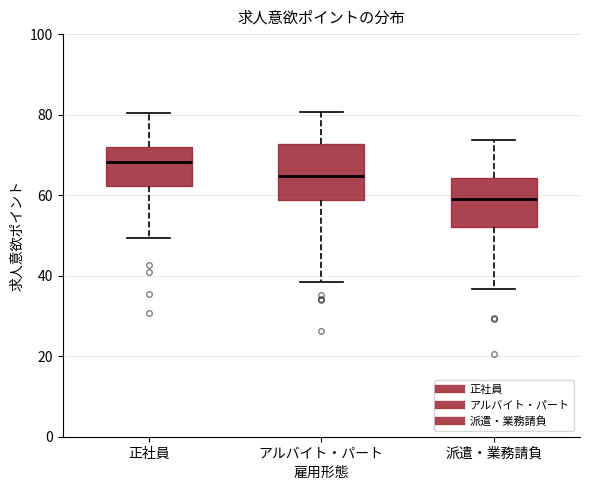

Reading left to right, transcribe this box plot: for each box, give where its median line is, the range the box spans, and where its two whiskers end, as read against the y-axis. The values are not printed on the chart, so give them approximately, as read against the axis.

正社員: median 68, box 62 to 72, whiskers 50 to 80
アルバイト・パート: median 64, box 58 to 72, whiskers 38 to 80
派遣・業務請負: median 60, box 52 to 64, whiskers 36 to 74